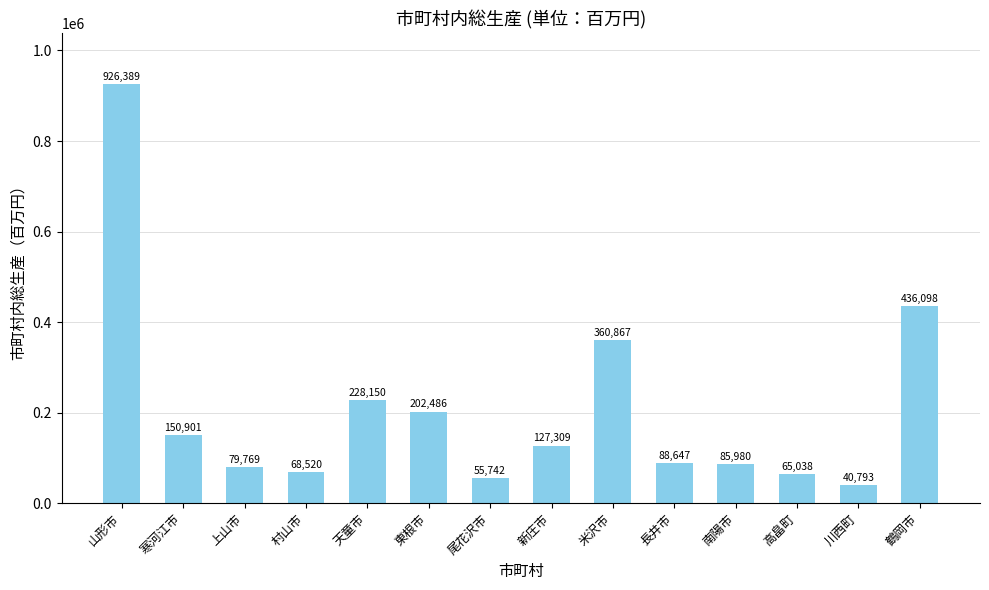

Reading left to right, extract all data points from this chart.

山形市=926389	寒河江市=150901	上山市=79769	村山市=68520	天童市=228150	東根市=202486	尾花沢市=55742	新庄市=127309	米沢市=360867	長井市=88647	南陽市=85980	高畠町=65038	川西町=40793	鶴岡市=436098